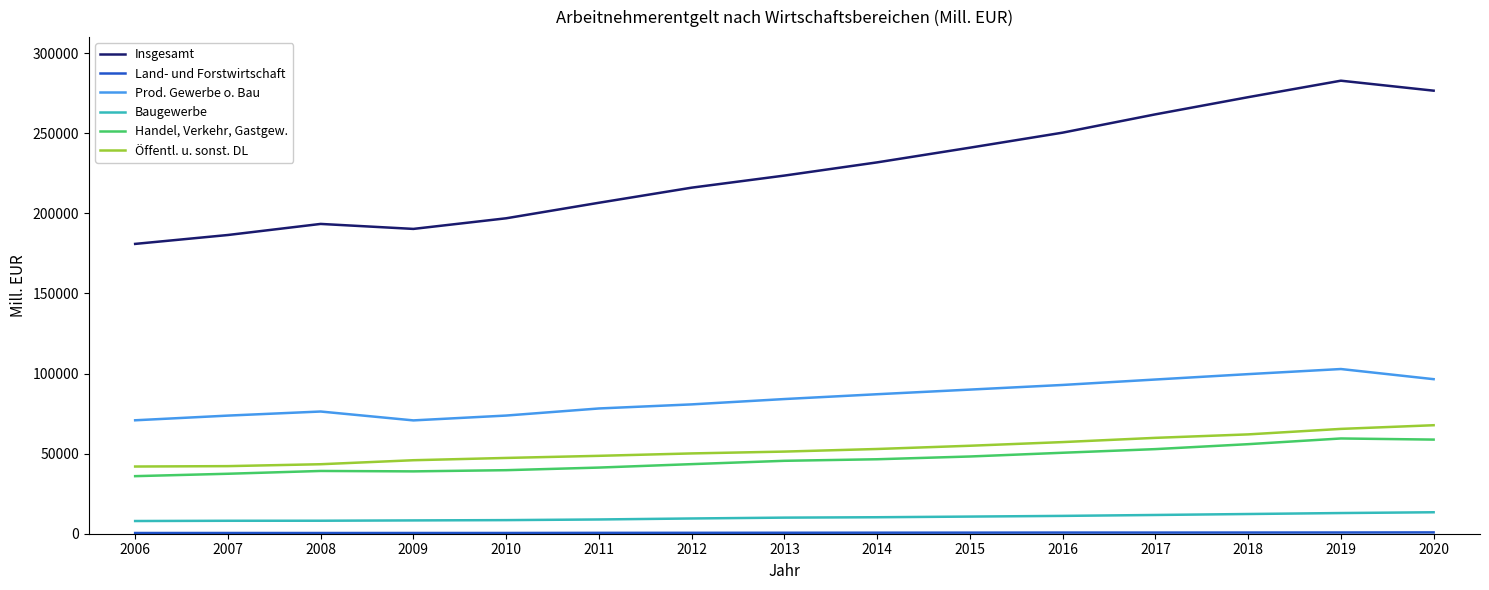

Which series has the widest spread of values?

Insgesamt